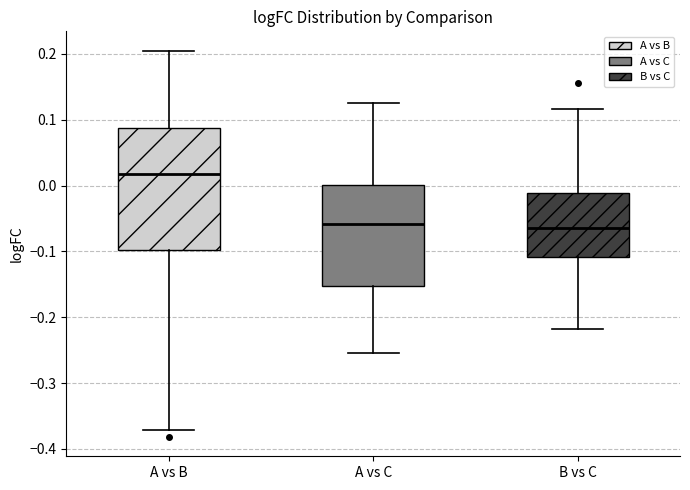

Which box is the tallest, from its lower edge to its upper edge?

A vs B